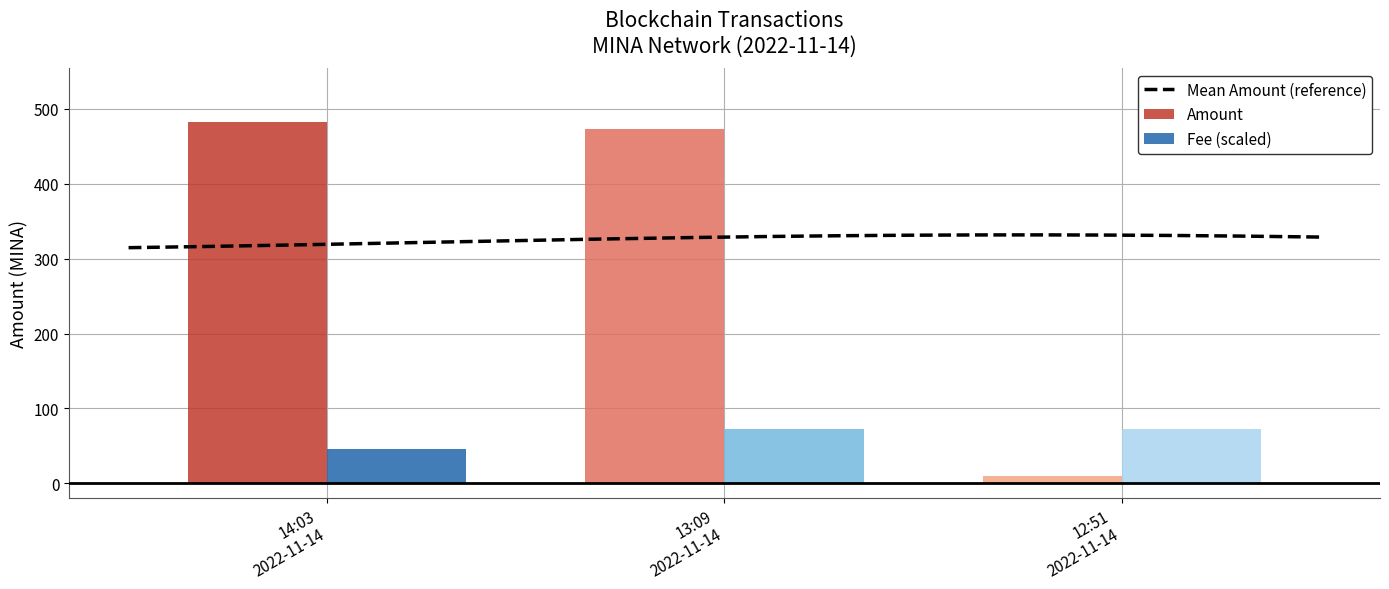

The Amount series shows 647.5 at 2022-11-14 14:03:00. True or false?

False